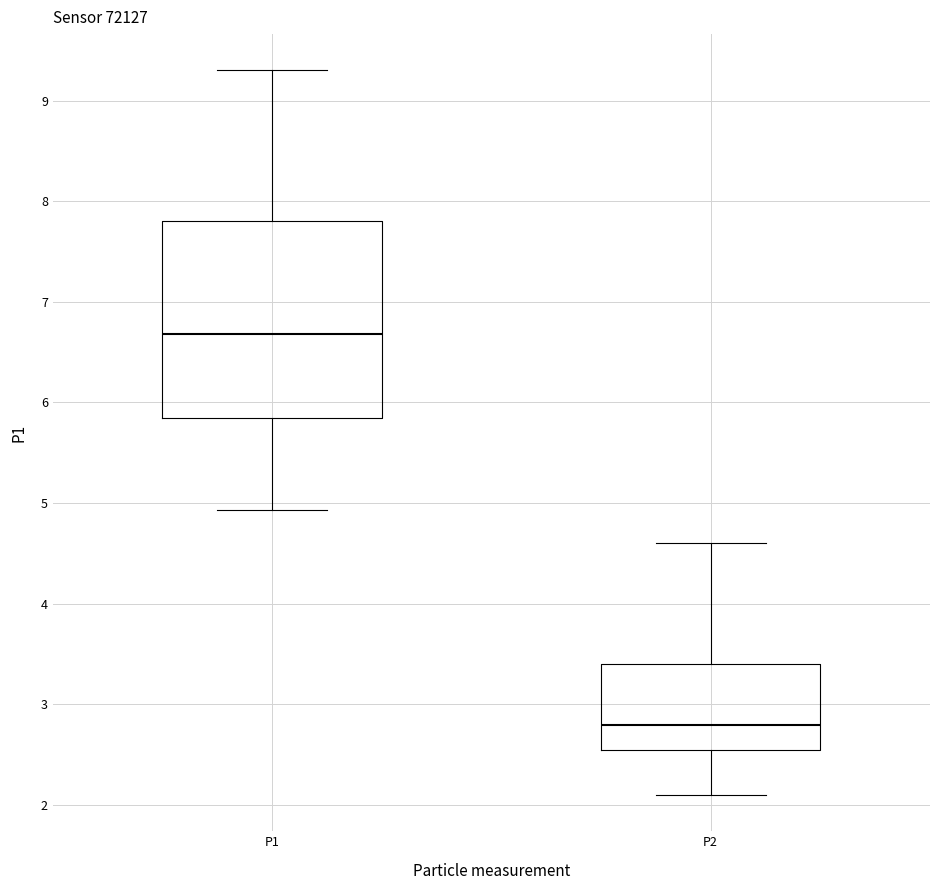

Comparing the boxes themselves (not the whiskers), which one is the tallest?

P1